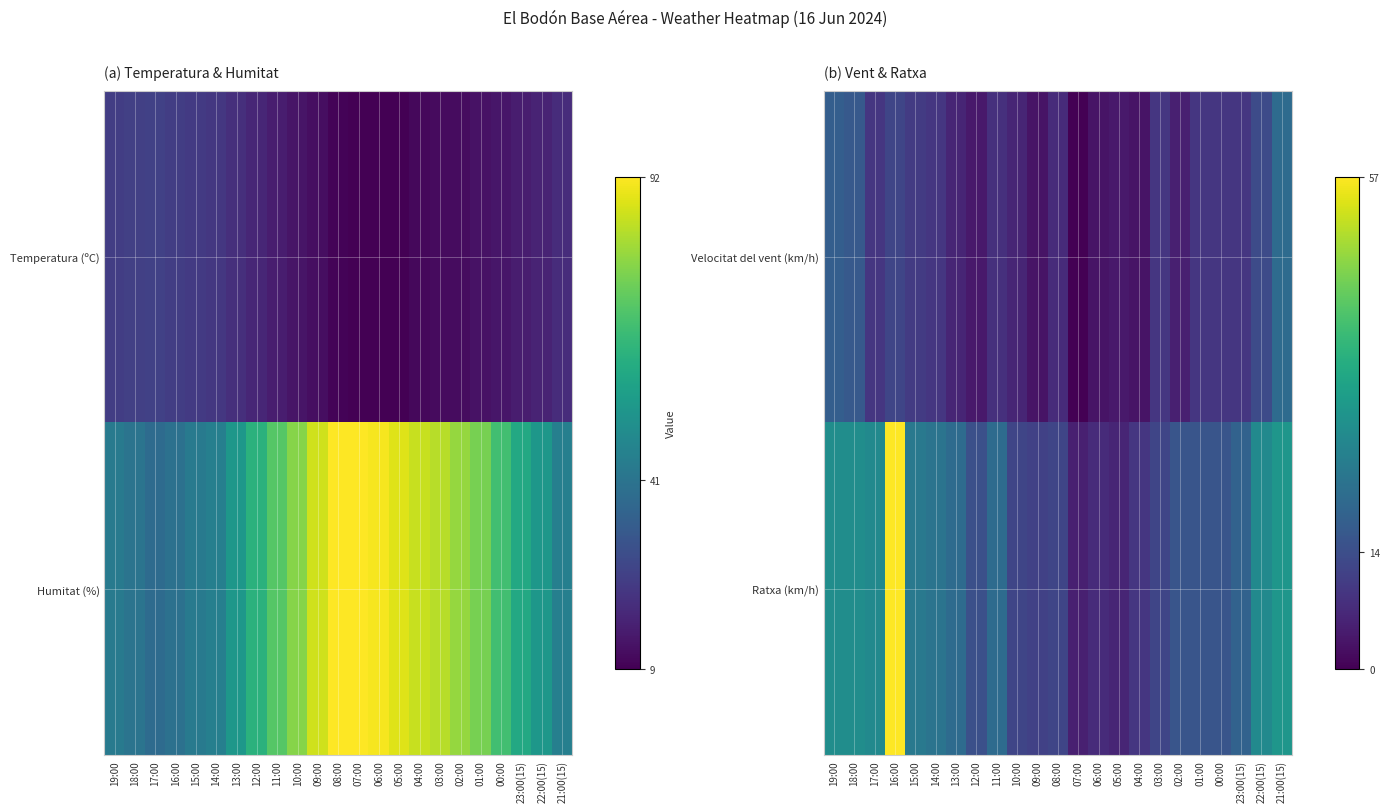

How many data points in Ratxa (km/h) are less than 15?

9